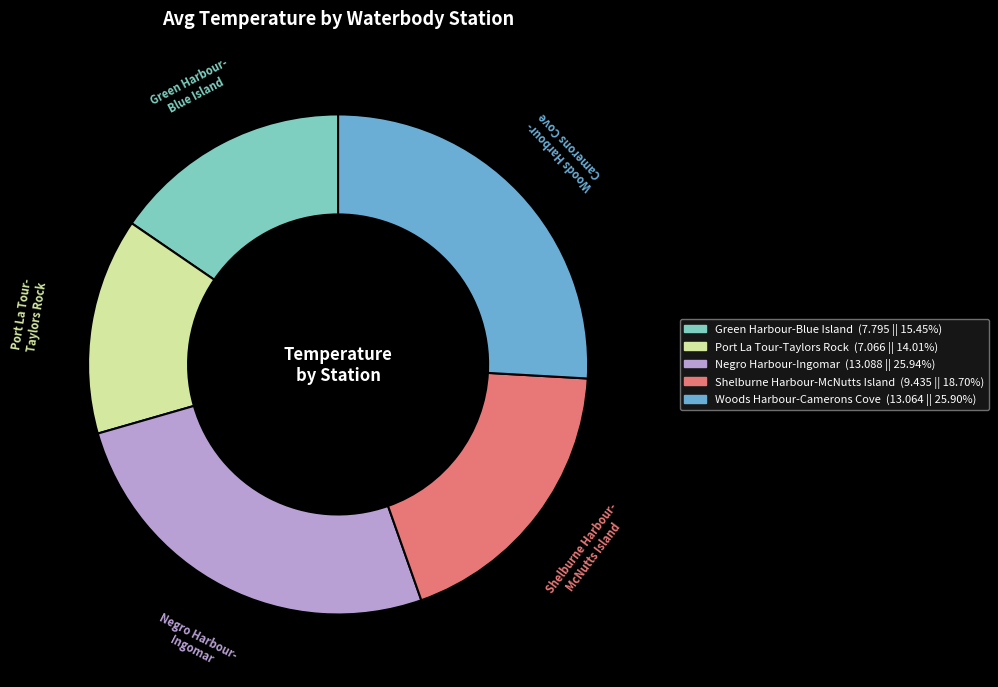

Combined, do Green Harbour-Blue Island and Woods Harbour-Camerons Cove account for over 50%?

No